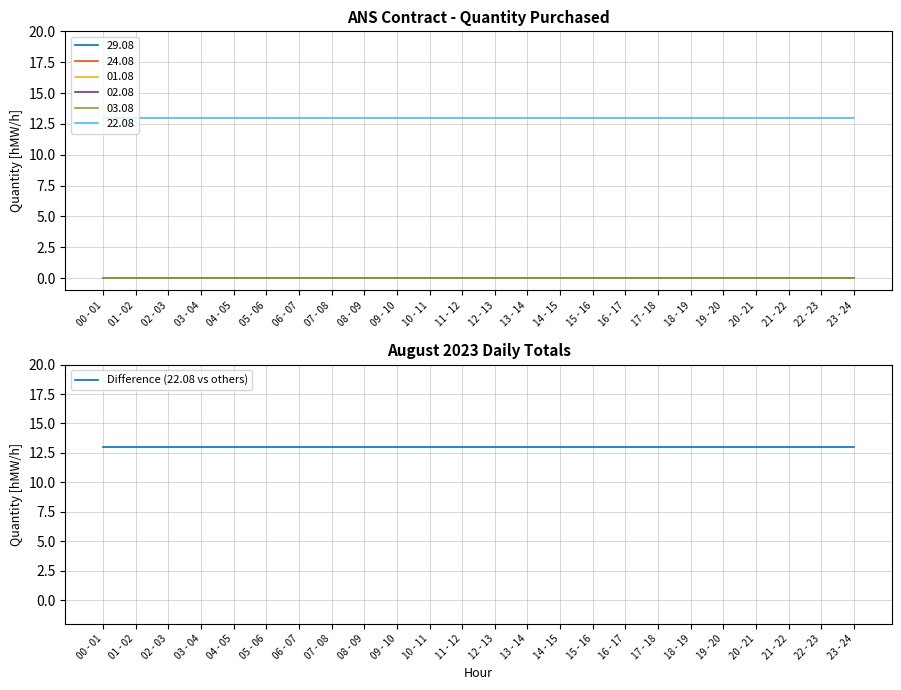

True or false: 02.08 and 29.08 intersect in this chart.

False